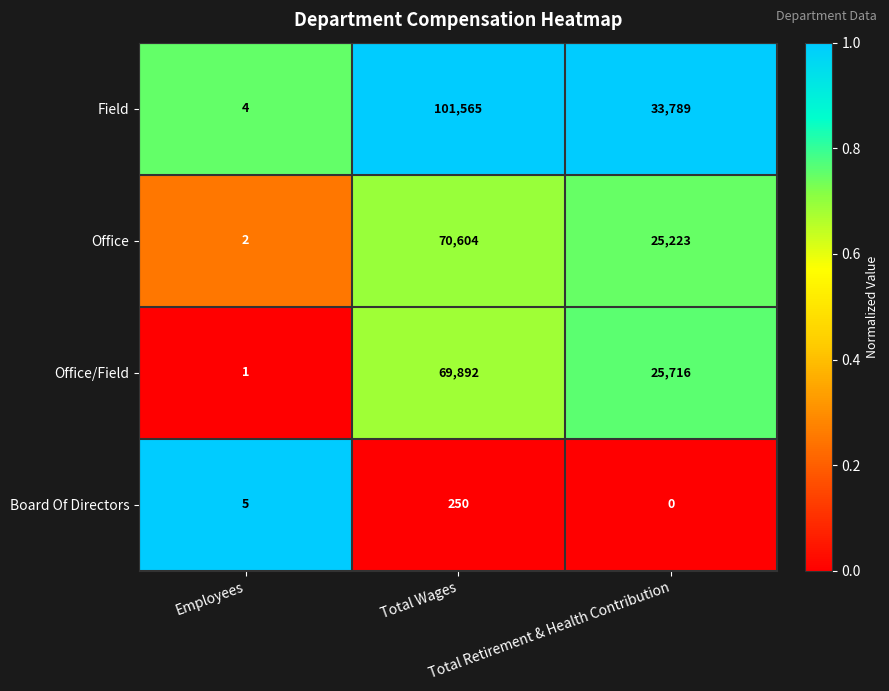

Rank the series by their maximum value, from lowest to highest.

Board Of Directors, Office/Field, Office, Field